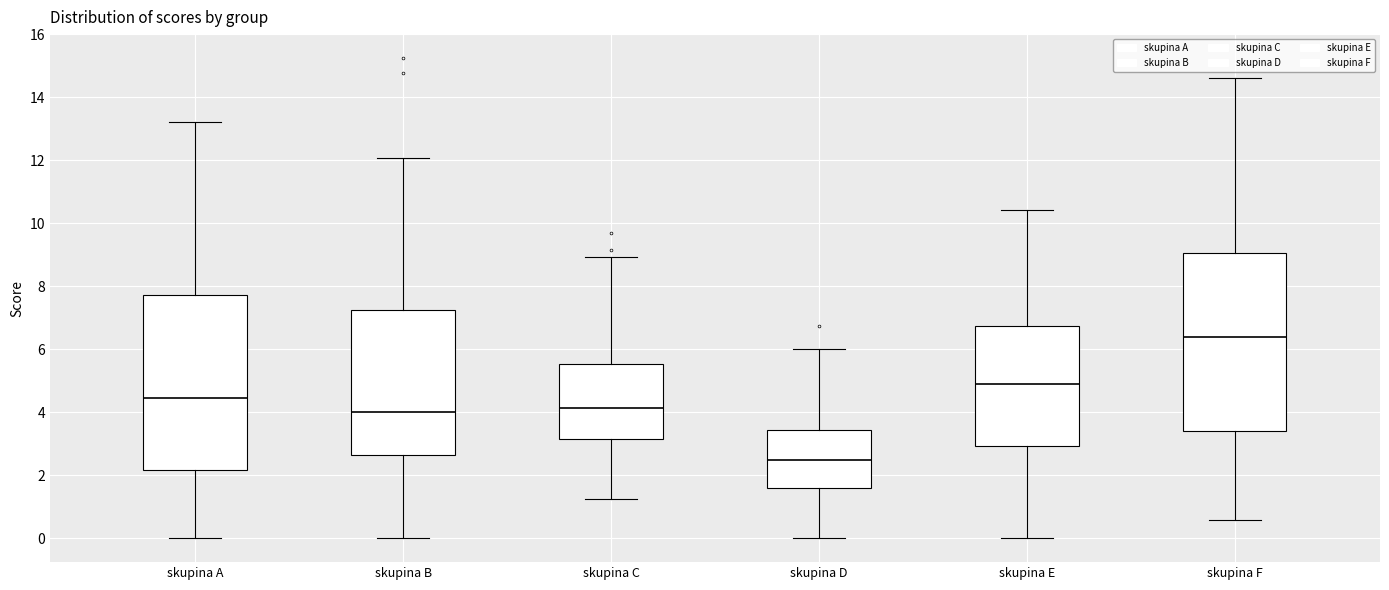

Reading left to right, read every box against the y-axis: the position of its median line, the range the box covers, and the ends of its whiskers. The values are not printed on the chart, so give them approximately, as read against the axis.

skupina A: median 4.4, box 2.2 to 7.8, whiskers 0.0 to 13.2
skupina B: median 4.0, box 2.6 to 7.2, whiskers 0.0 to 12.0
skupina C: median 4.2, box 3.2 to 5.6, whiskers 1.2 to 9.0
skupina D: median 2.4, box 1.6 to 3.4, whiskers 0.0 to 6.0
skupina E: median 4.8, box 3.0 to 6.8, whiskers 0.0 to 10.4
skupina F: median 6.4, box 3.4 to 9.0, whiskers 0.6 to 14.6